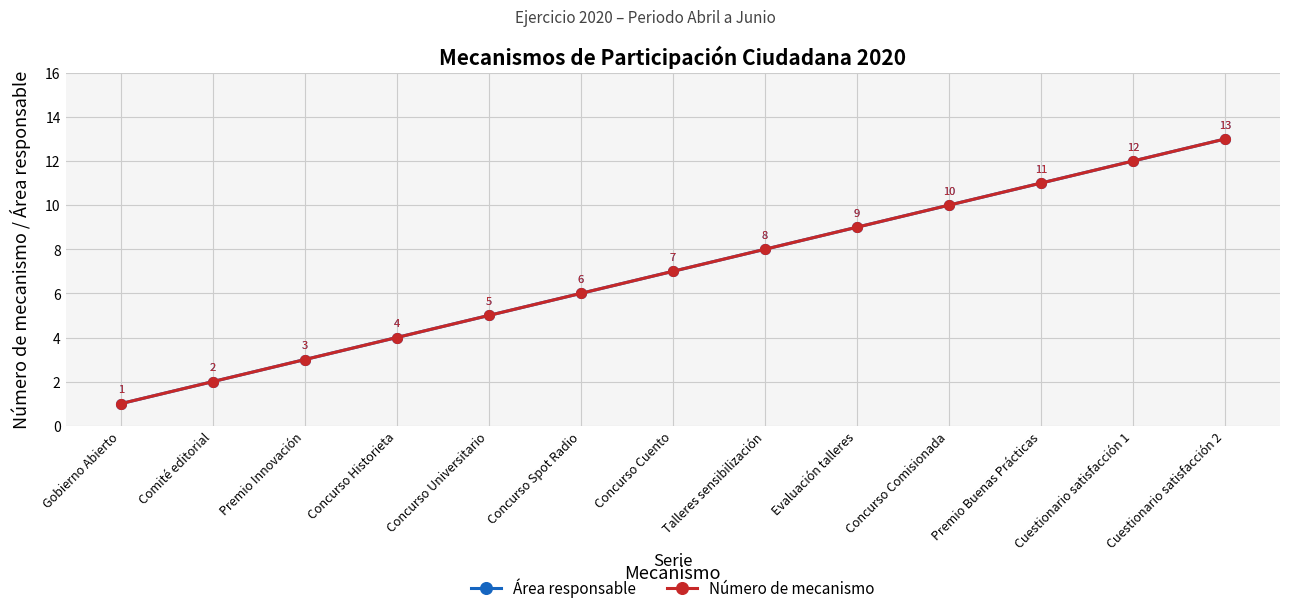

Is it true that Área responsable equals 2 at Concurso Universitario?

False